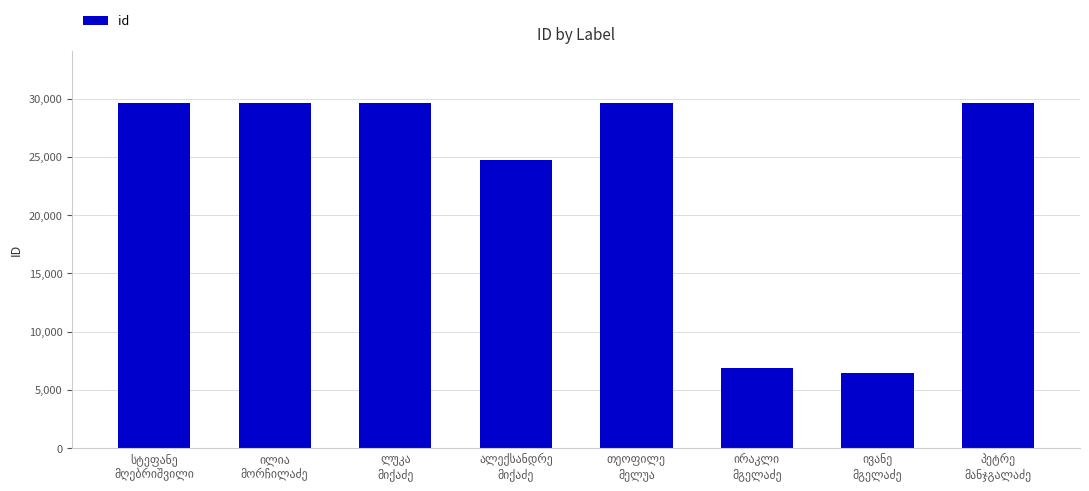

What is the difference between the maximum and second lowest values?

22768